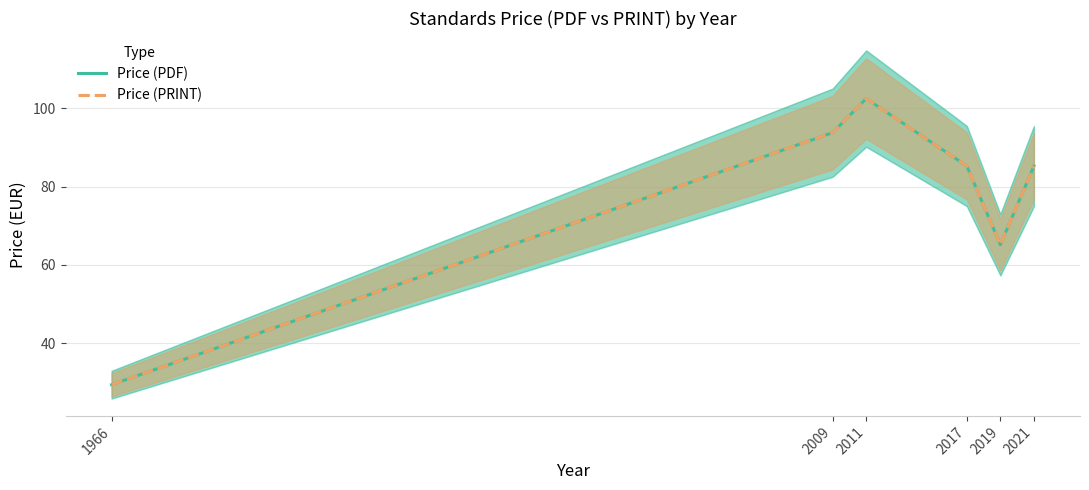

What is the maximum value shown in the chart?

102.4